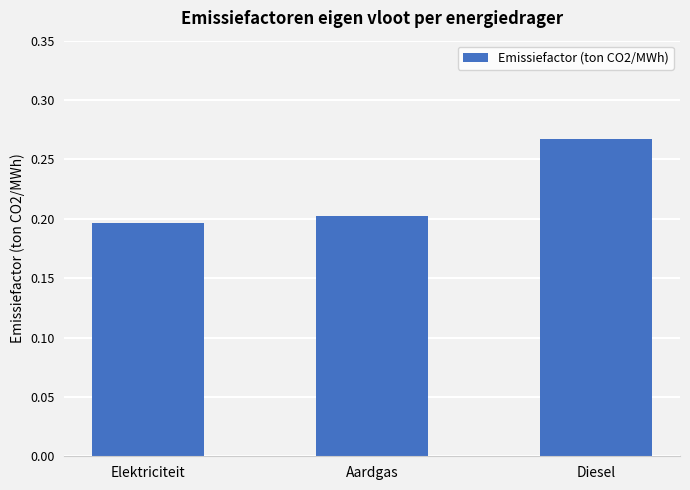

At which category does the chart reach its peak across all series?

Diesel